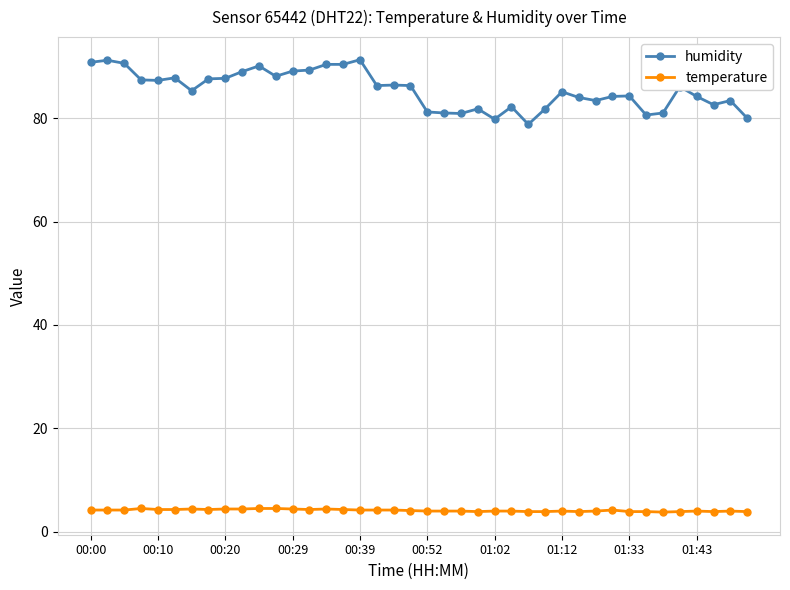

Rank the series by their average value, from highest to lowest.

humidity, temperature